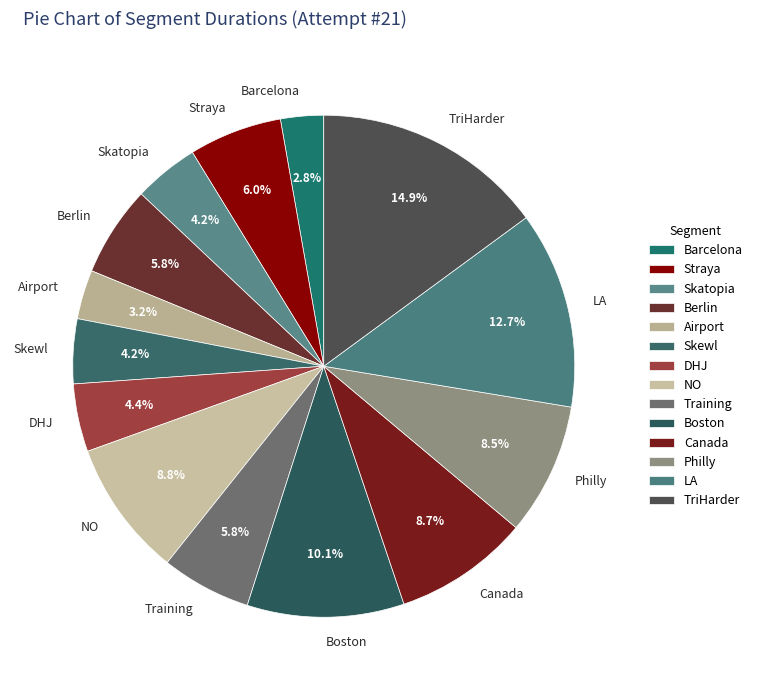

To the nearest percent, what is the average slice percentage?

7%